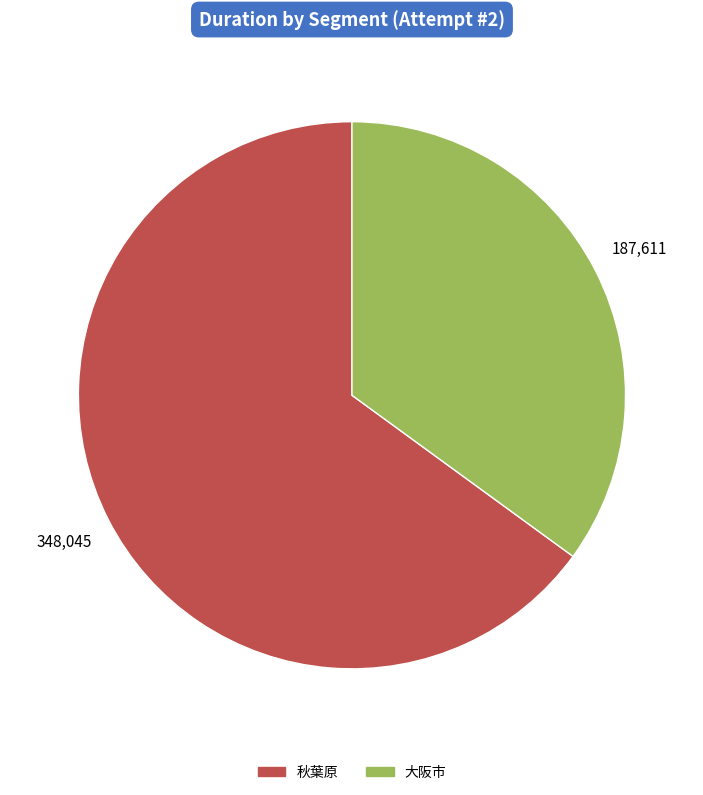

True or false: 秋葉原 accounts for 65% of the total.

True